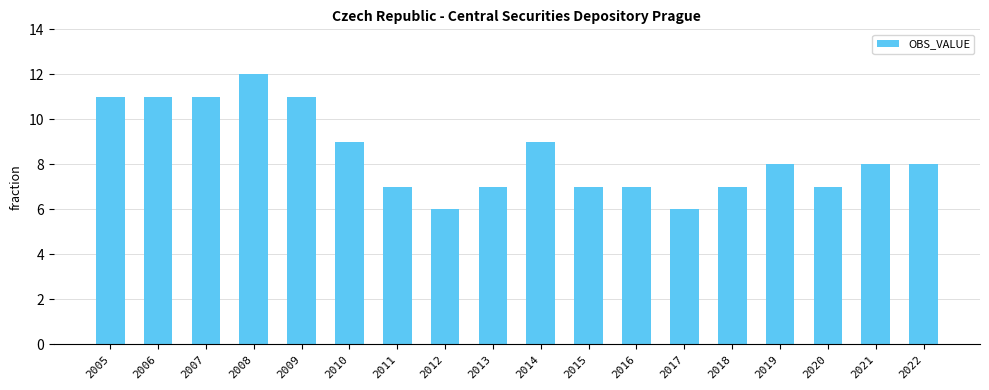

What is the value of the 16th bar from the left?

7